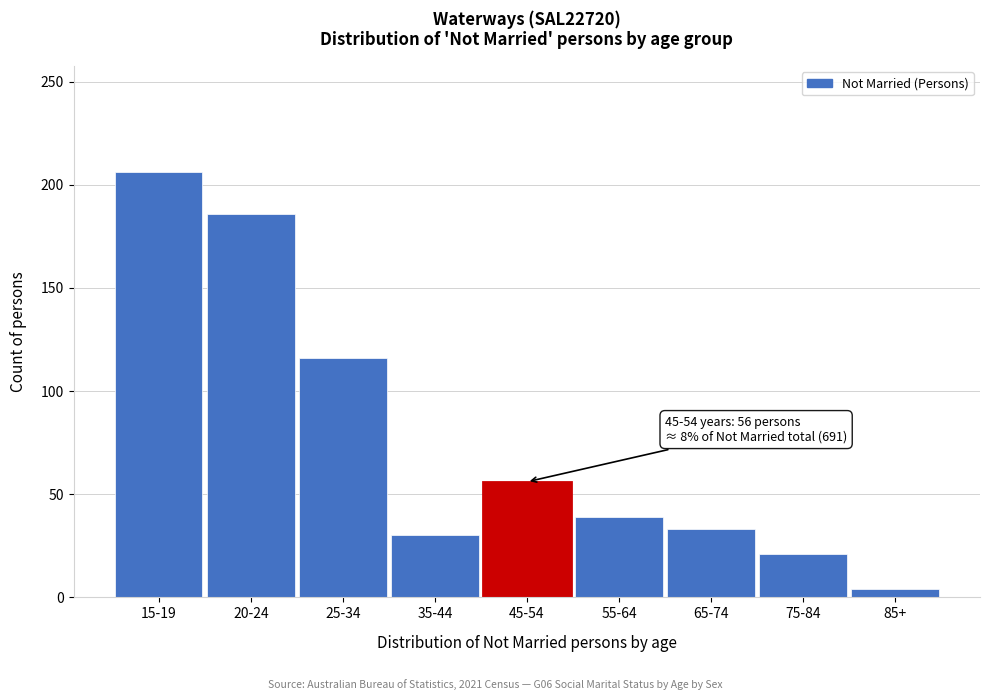

Reading left to right, list all the values displayed in this chart.

206	186	116	30	56	39	33	21	4